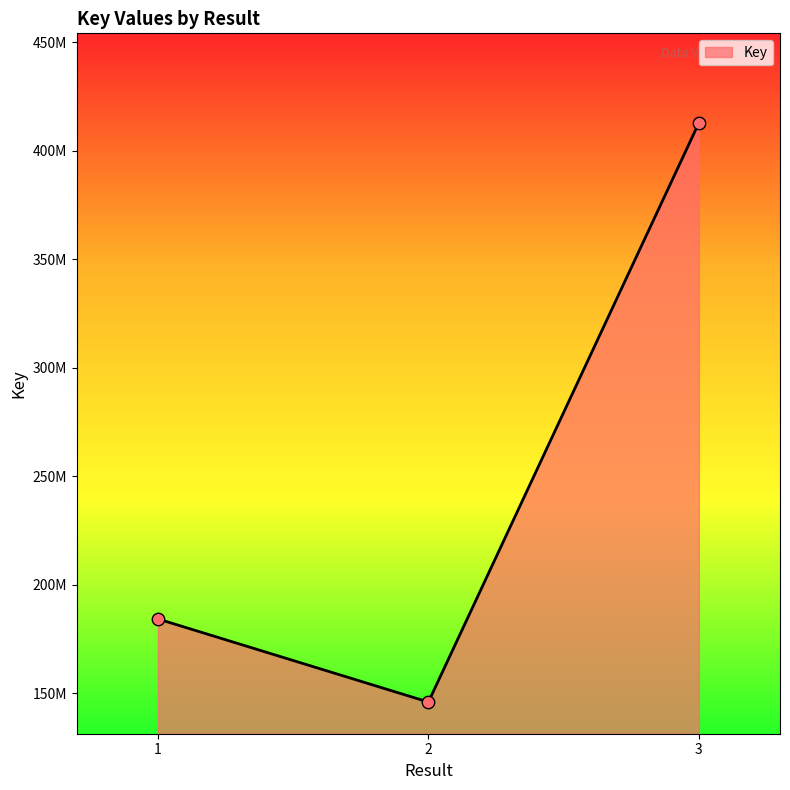

What is the change in value from 2 to 3?

+266821199